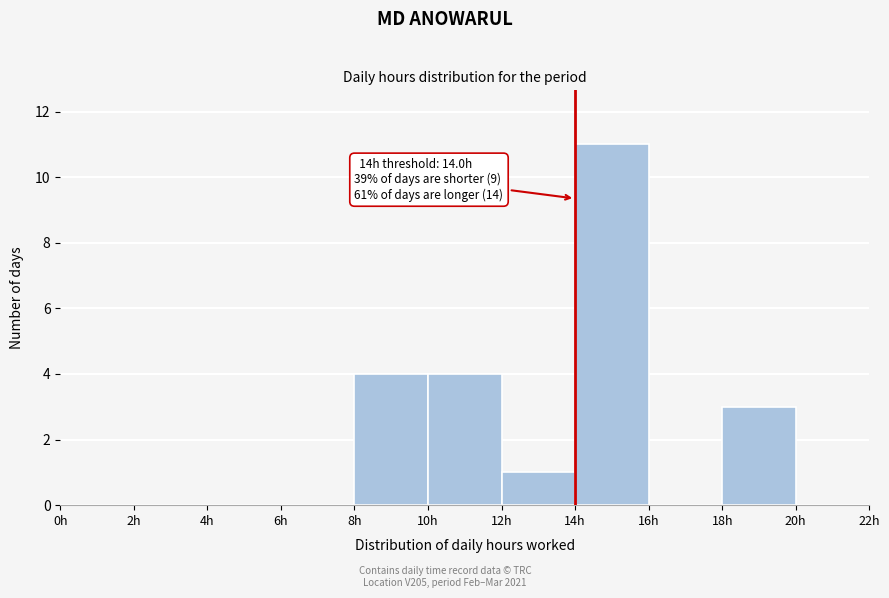

Over which range of the x-axis is the bar tallest?

14 to 16